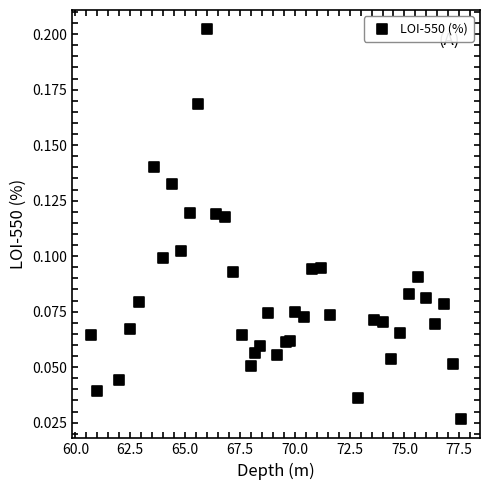

What is the range of X values (max minus min)?

16.9